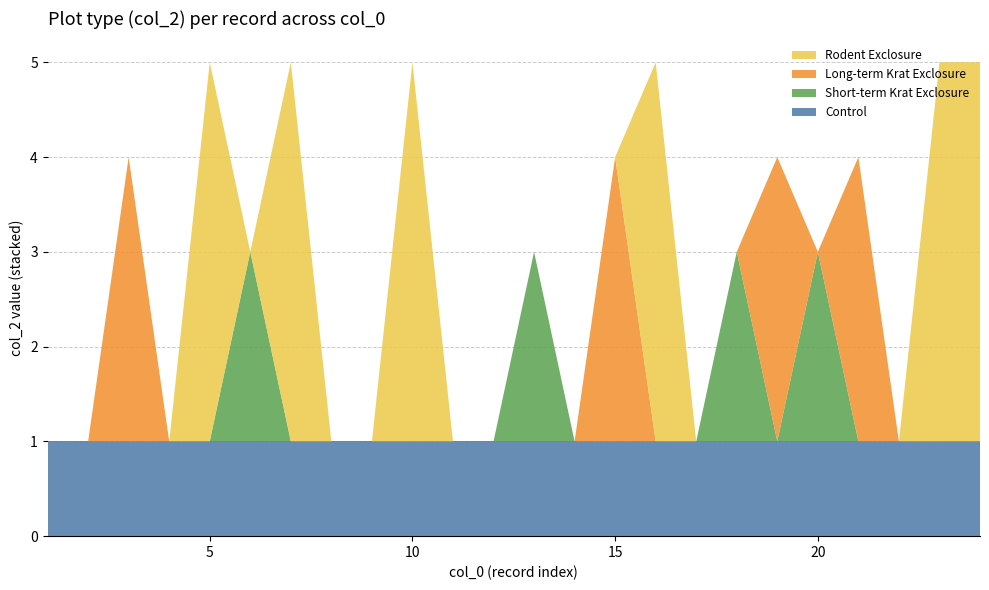

The Control series shows 2 at 5. True or false?

False